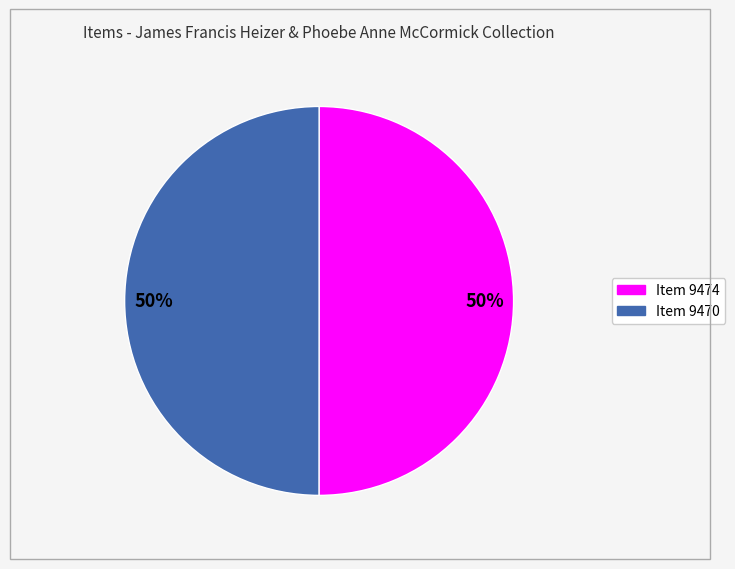

How many segments does this pie chart have?

2